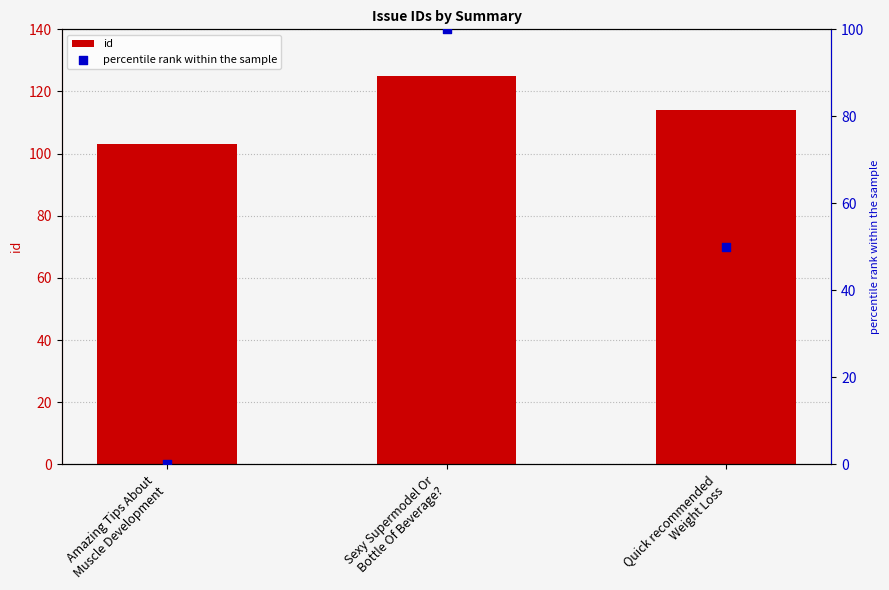

Which series has the largest total across all categories?

id